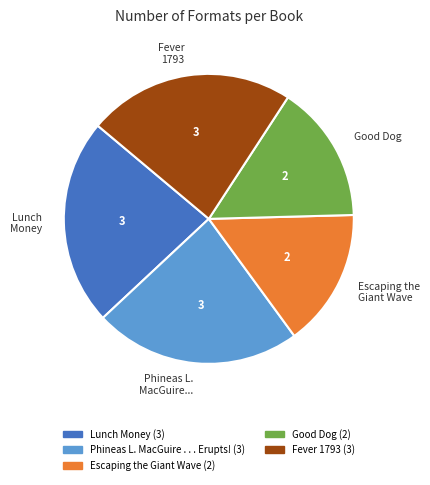

How many segments does this pie chart have?

5